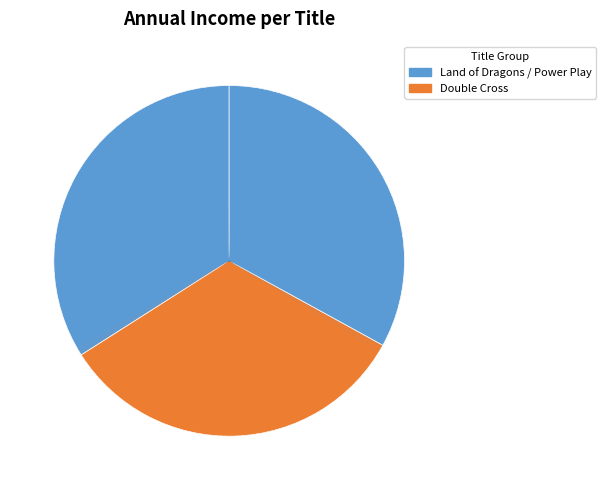

Which category has the biggest portion of the pie?

Land of Dragons